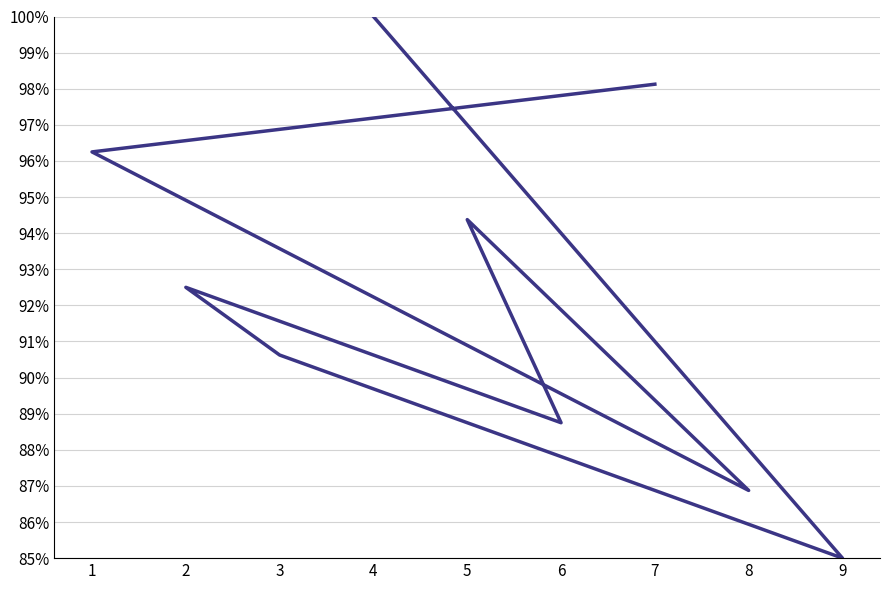

At which category does the data reach its first local valley?

8